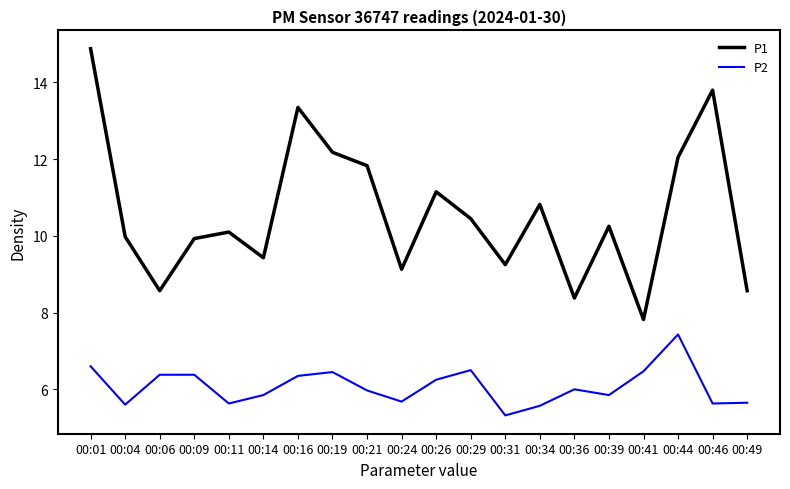

What is the total value across all series at 00:36?

14.4